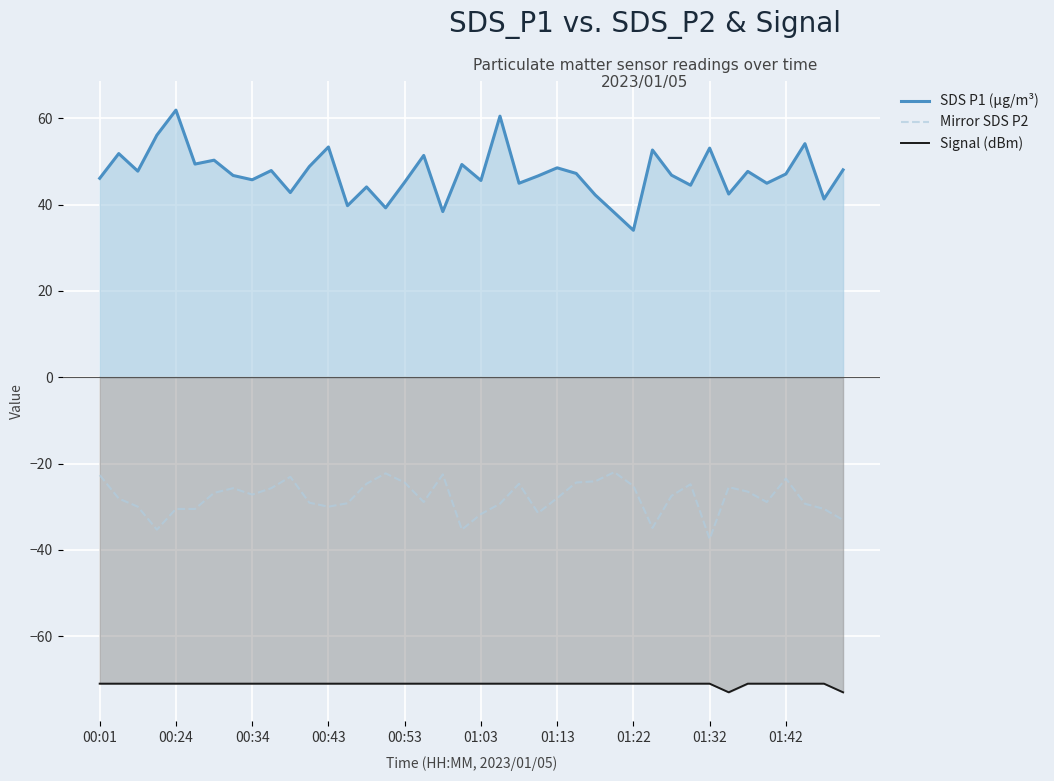

The SDS P1 (µg/m³) series shows 19.8 at 27. True or false?

False